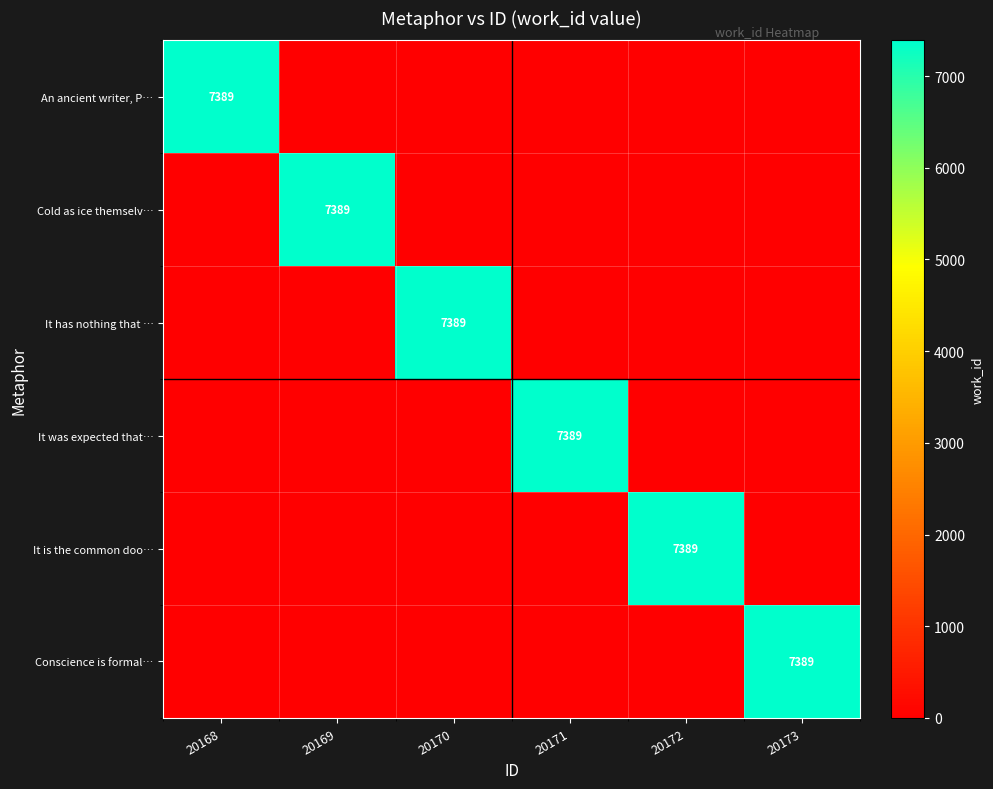

True or false: Cold as ice themselv… has a value of 7389 at 20169.

True